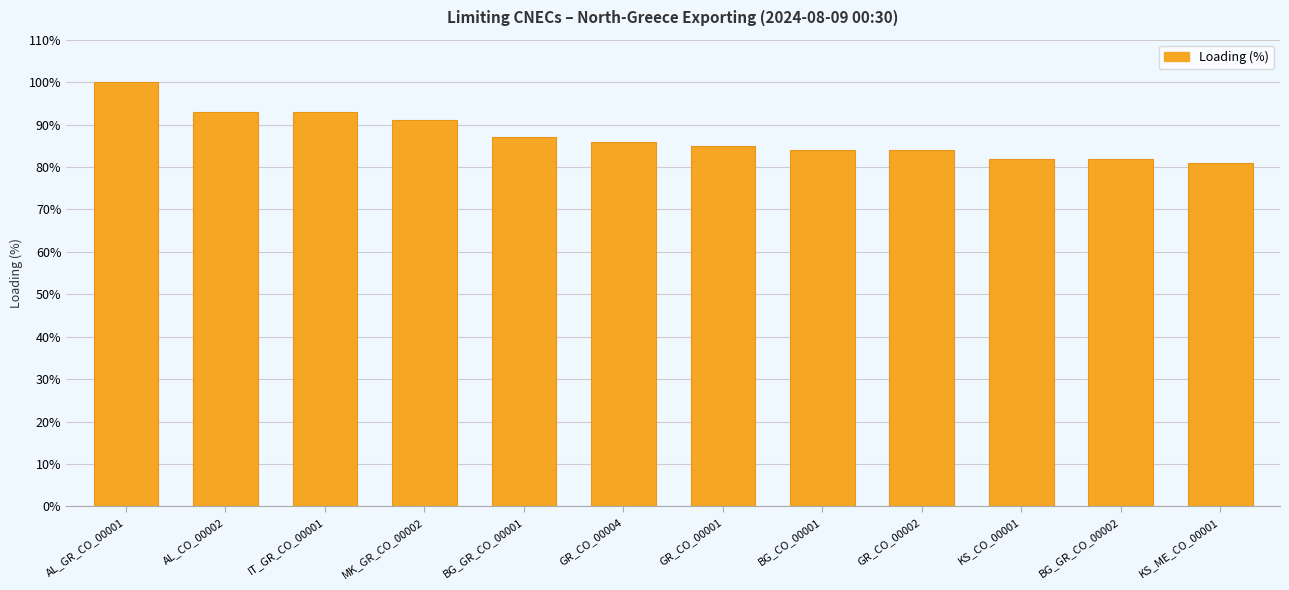

What position from the right is BG_CO_00001?

5